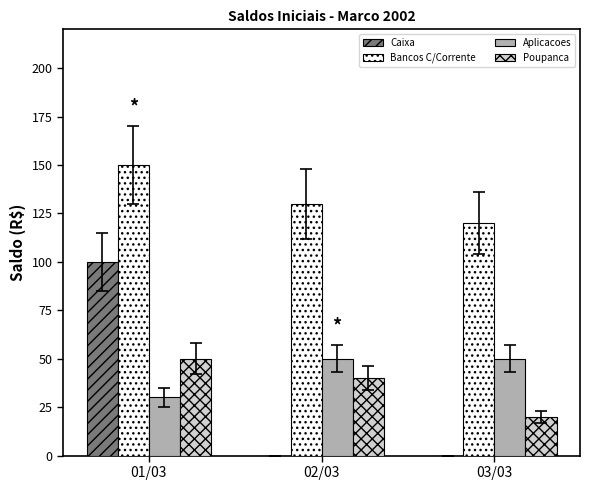

At which category is the sum across all series the highest?

01/03